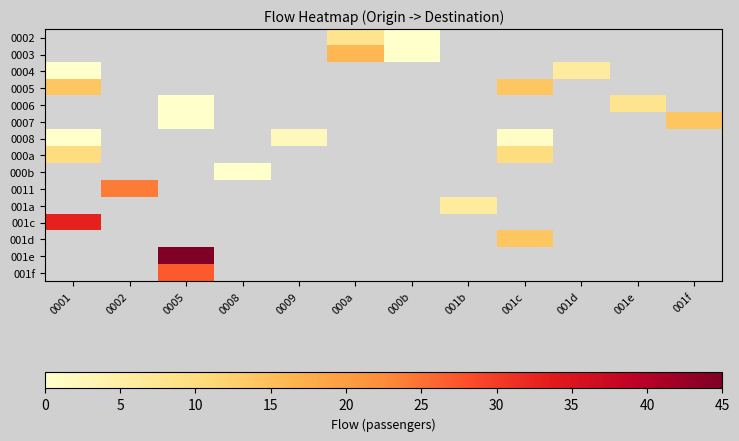

Reading right to left, what are all the values shown in this chart?

0002: 001f=-1	001e=-1	001d=-1	001c=-1	001b=-1	000b=0	000a=8	0009=-1	0008=-1	0005=-1	0002=-1	0001=-1
0003: 001f=-1	001e=-1	001d=-1	001c=-1	001b=-1	000b=0	000a=16	0009=-1	0008=-1	0005=-1	0002=-1	0001=-1
0004: 001f=-1	001e=-1	001d=6	001c=-1	001b=-1	000b=-1	000a=-1	0009=-1	0008=-1	0005=-1	0002=-1	0001=0
0005: 001f=-1	001e=-1	001d=-1	001c=14	001b=-1	000b=-1	000a=-1	0009=-1	0008=-1	0005=-1	0002=-1	0001=14
0006: 001f=-1	001e=8	001d=-1	001c=-1	001b=-1	000b=-1	000a=-1	0009=-1	0008=-1	0005=0	0002=-1	0001=-1
0007: 001f=14	001e=-1	001d=-1	001c=-1	001b=-1	000b=-1	000a=-1	0009=-1	0008=-1	0005=0	0002=-1	0001=-1
0008: 001f=-1	001e=-1	001d=-1	001c=1	001b=-1	000b=-1	000a=-1	0009=2	0008=-1	0005=-1	0002=-1	0001=0
000a: 001f=-1	001e=-1	001d=-1	001c=10	001b=-1	000b=-1	000a=-1	0009=-1	0008=-1	0005=-1	0002=-1	0001=10
000b: 001f=-1	001e=-1	001d=-1	001c=-1	001b=-1	000b=-1	000a=-1	0009=-1	0008=0	0005=-1	0002=-1	0001=-1
0011: 001f=-1	001e=-1	001d=-1	001c=-1	001b=-1	000b=-1	000a=-1	0009=-1	0008=-1	0005=-1	0002=24	0001=-1
001a: 001f=-1	001e=-1	001d=-1	001c=-1	001b=6	000b=-1	000a=-1	0009=-1	0008=-1	0005=-1	0002=-1	0001=-1
001c: 001f=-1	001e=-1	001d=-1	001c=-1	001b=-1	000b=-1	000a=-1	0009=-1	0008=-1	0005=-1	0002=-1	0001=33
001d: 001f=-1	001e=-1	001d=-1	001c=14	001b=-1	000b=-1	000a=-1	0009=-1	0008=-1	0005=-1	0002=-1	0001=-1
001e: 001f=-1	001e=-1	001d=-1	001c=-1	001b=-1	000b=-1	000a=-1	0009=-1	0008=-1	0005=45	0002=-1	0001=-1
001f: 001f=-1	001e=-1	001d=-1	001c=-1	001b=-1	000b=-1	000a=-1	0009=-1	0008=-1	0005=27	0002=-1	0001=-1